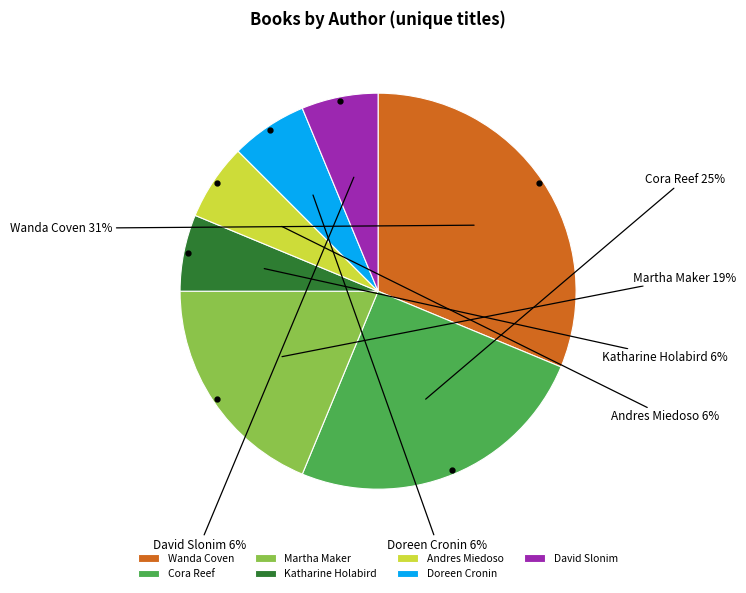

How many segments does this pie chart have?

7